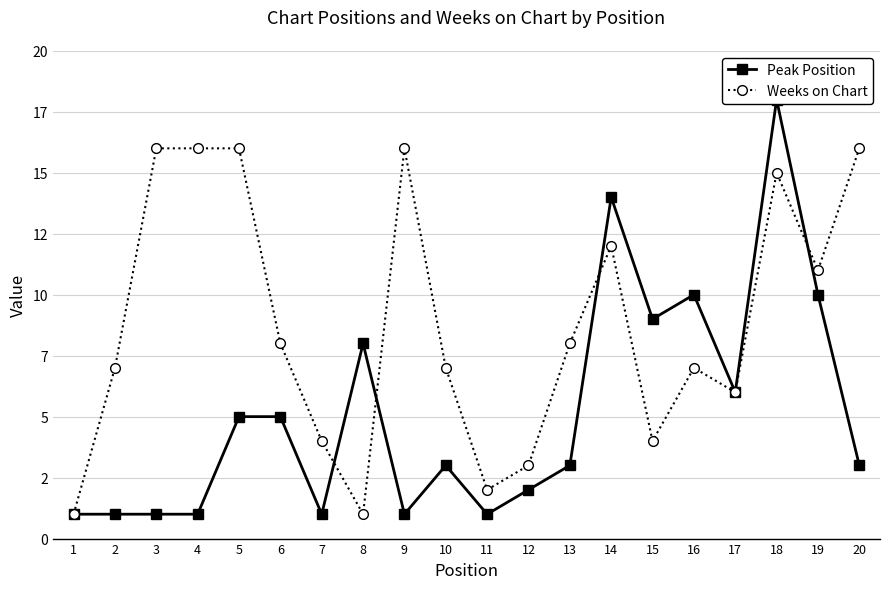

How many intersections are there between Peak Position and Weeks on Chart?

4